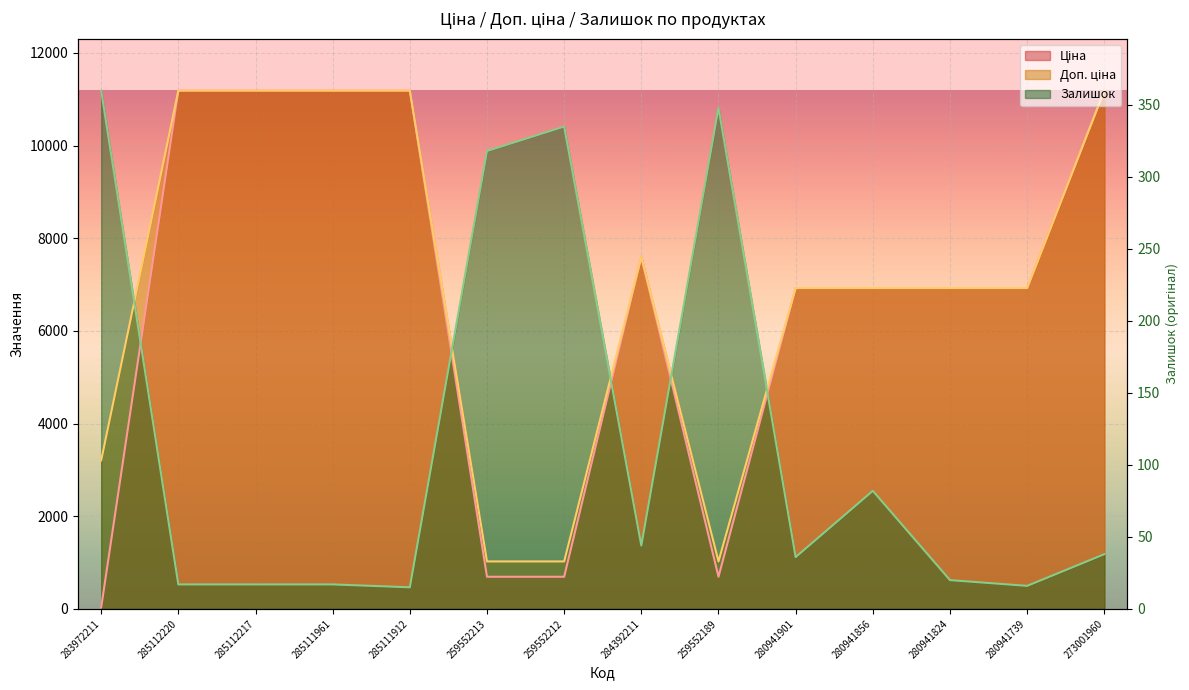

Does the chart display data point markers on the line(s)?

No